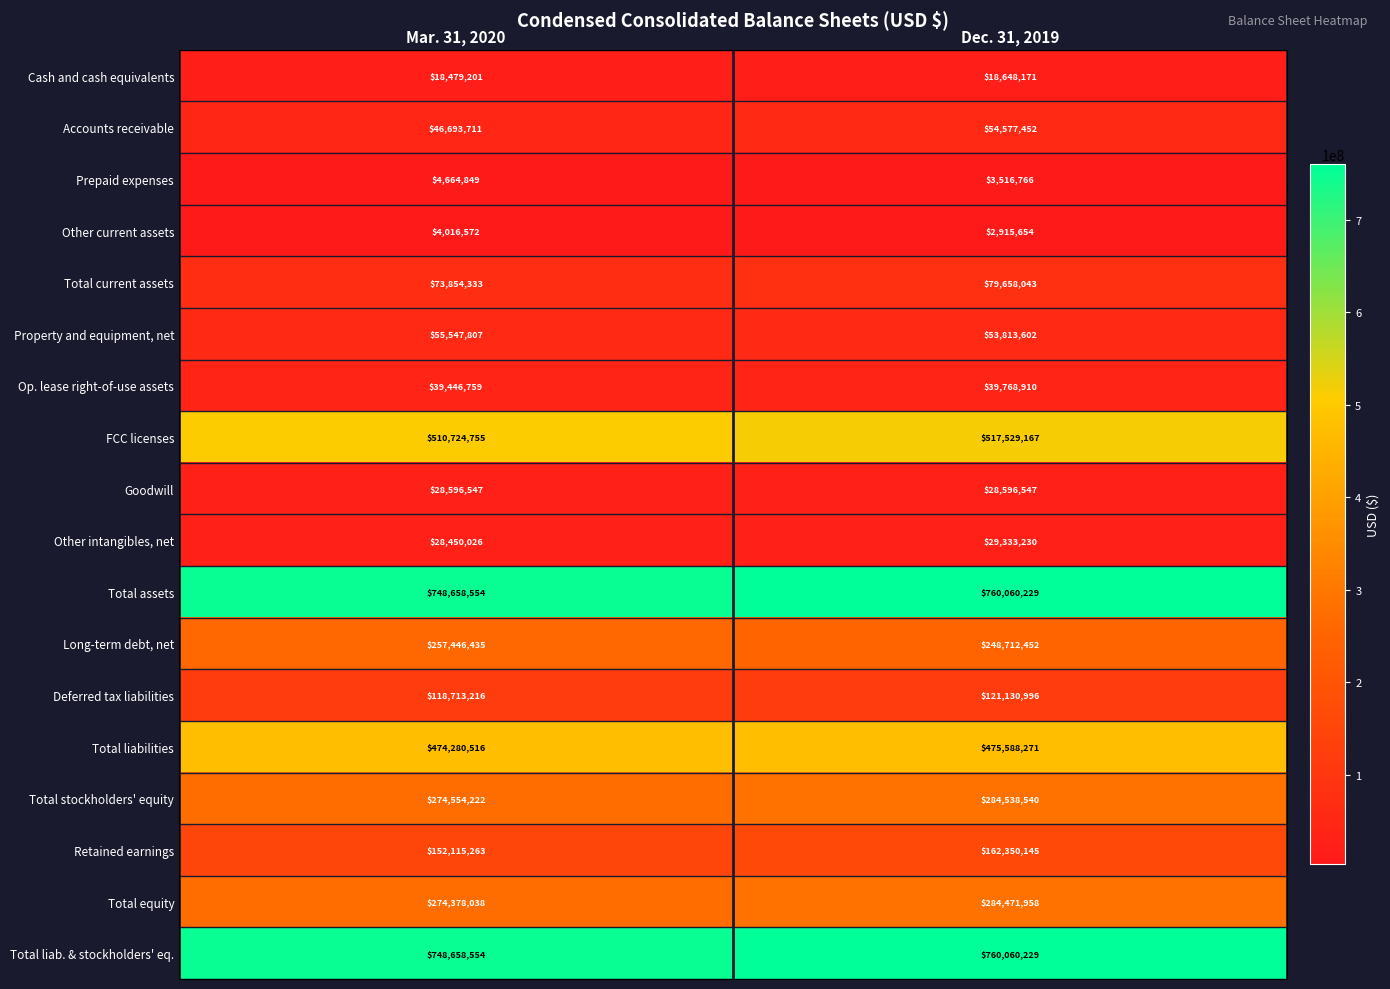

What is the smallest value displayed?

2915654